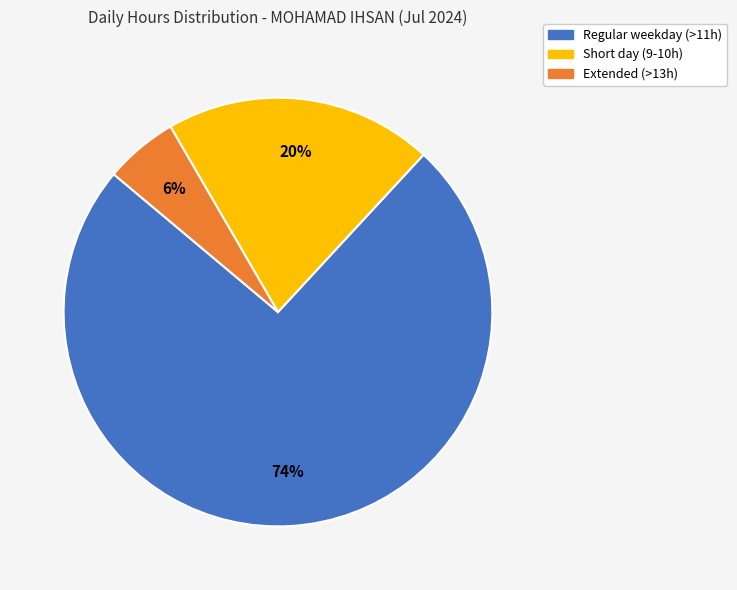

Is there any slice that represents more than half of the pie?

Yes